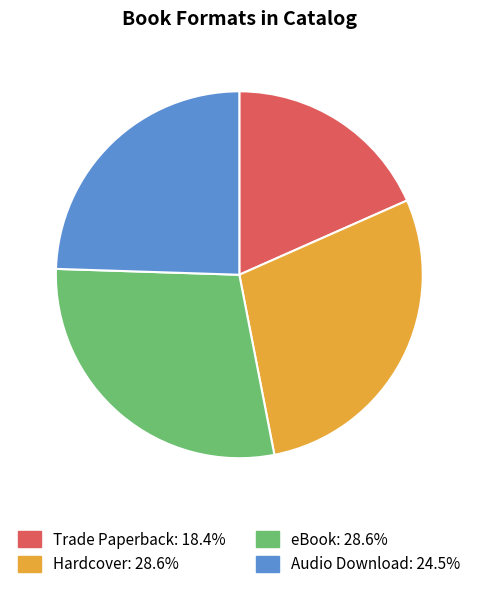

Combined, do Trade Paperback and Hardcover account for over 50%?

No